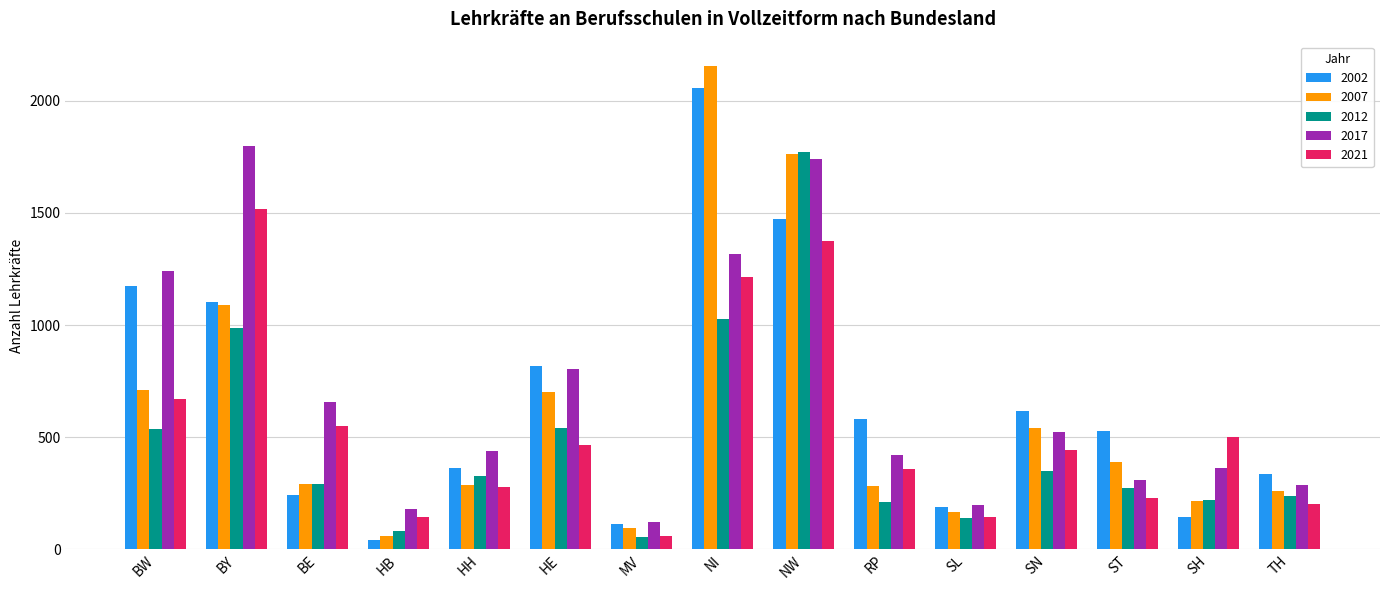

What is the label of the 2nd bar from the left?

BY